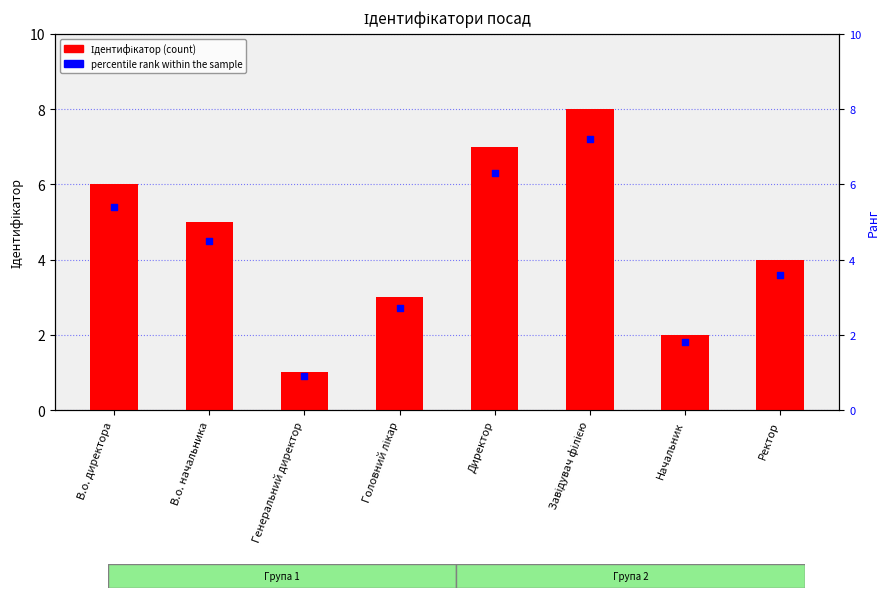

Which series has the largest total across all categories?

Ідентифікатор